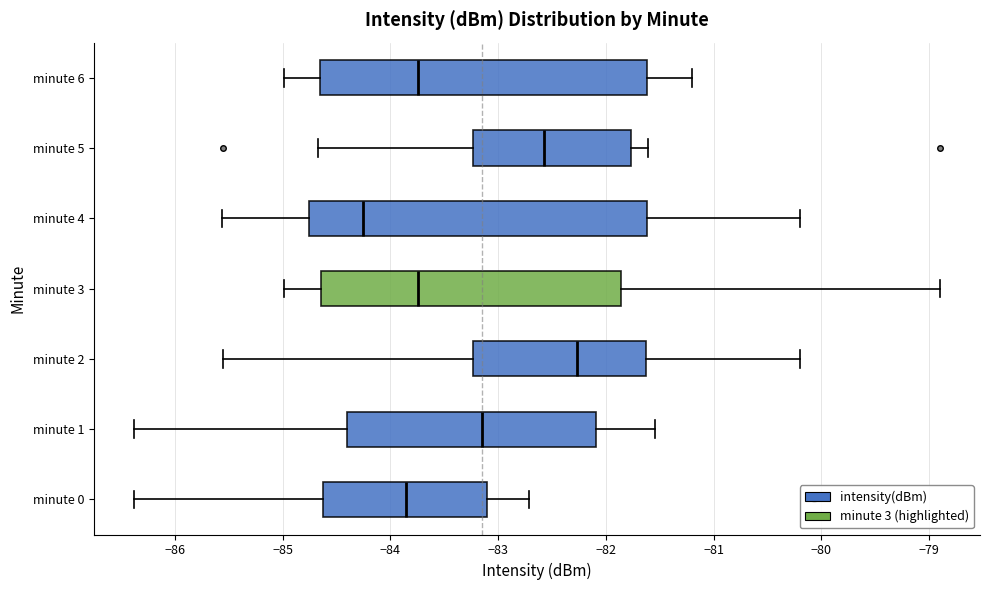

Where does the median line of the box for minute 6 sit on the x-axis? The values are not printed on the chart, so give them approximately, as read against the axis.

-83.7